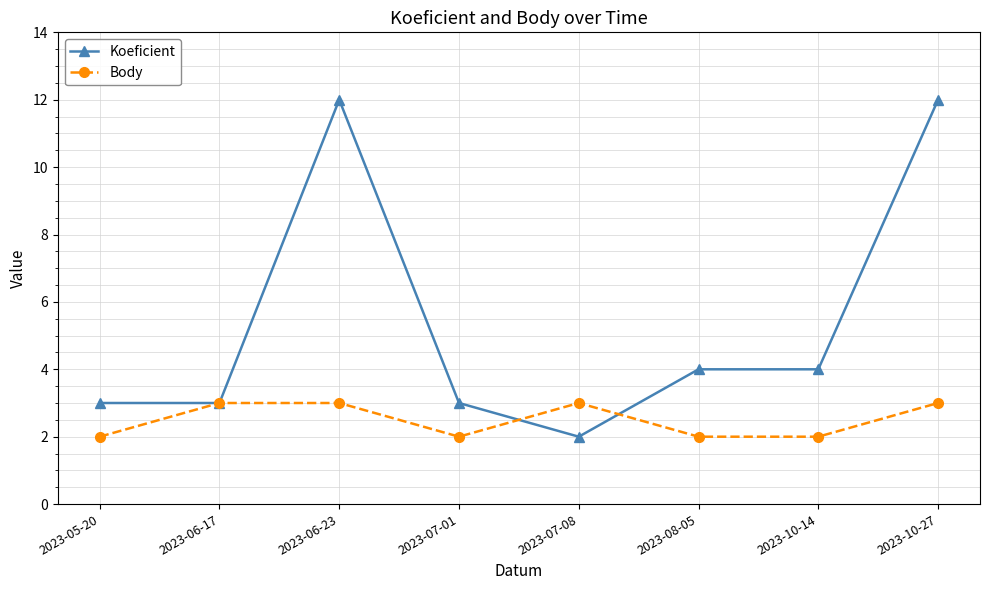

Is it true that Koeficient equals 12 at 2023-06-23?

True